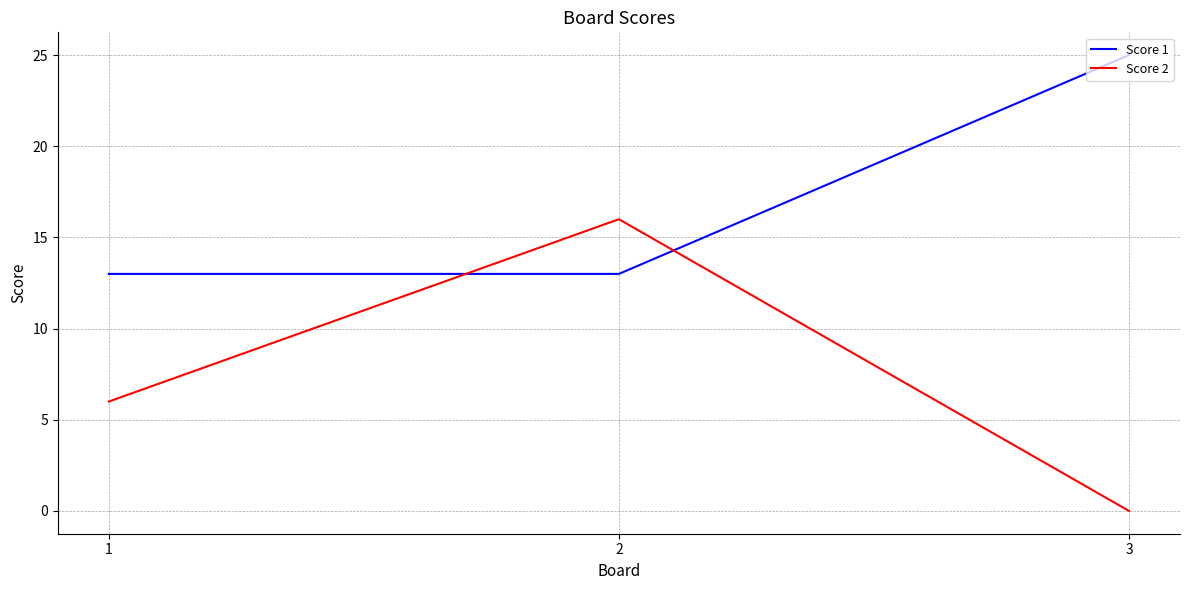

What is the total value across all series at 3?

25